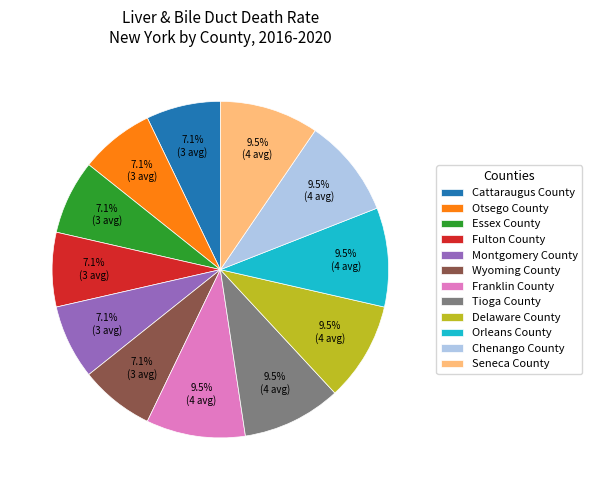

Which has a higher value, Fulton County or Orleans County?

Orleans County